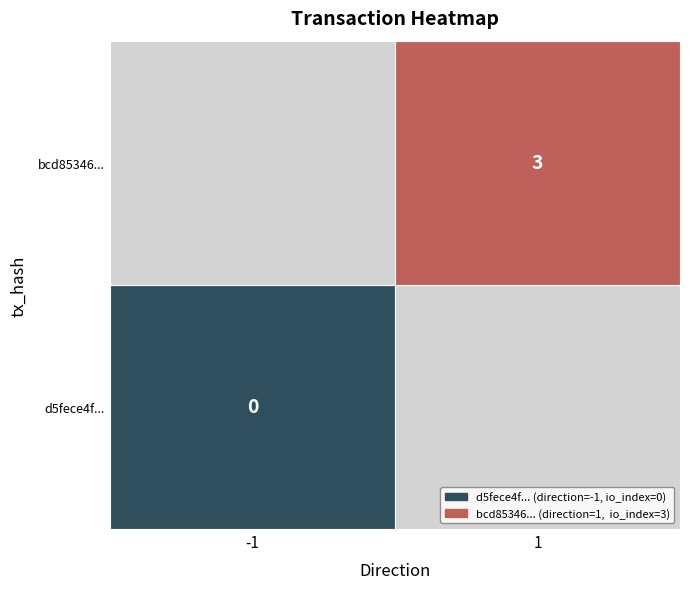

The d5fece4fb079e2b10dcc9c3298c906f23d1392f series shows -1 at direction. True or false?

False